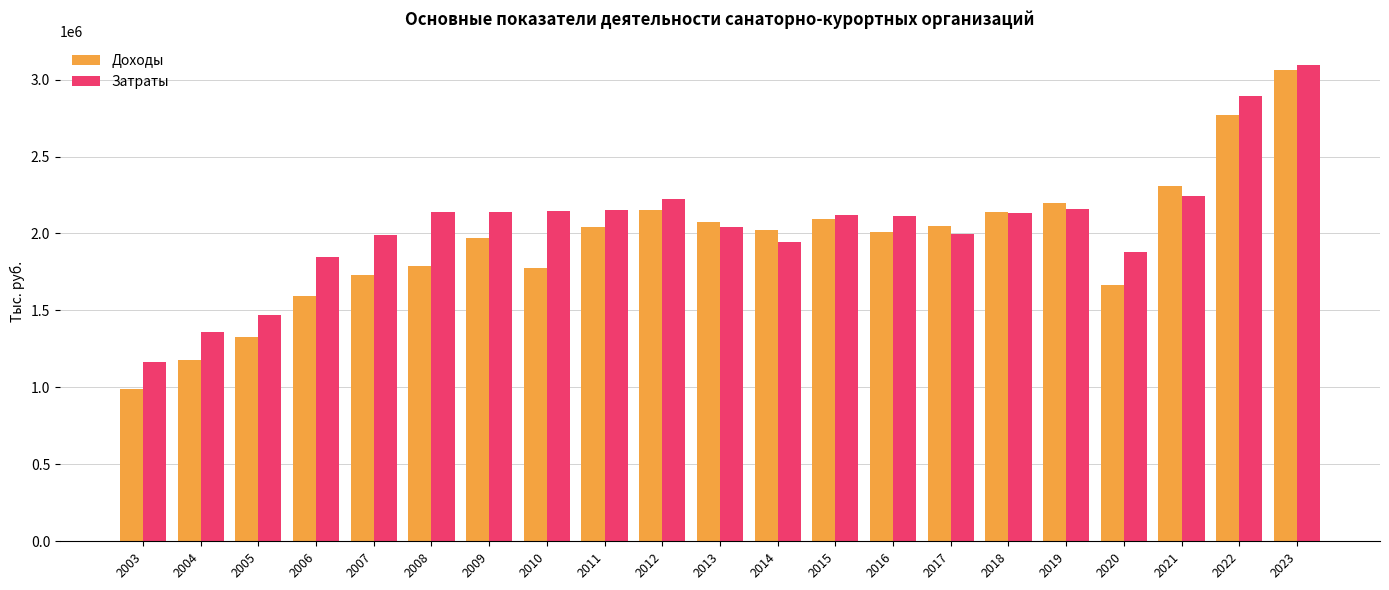

List the series in order of their overall mean, lowest first.

Доходы, Затраты